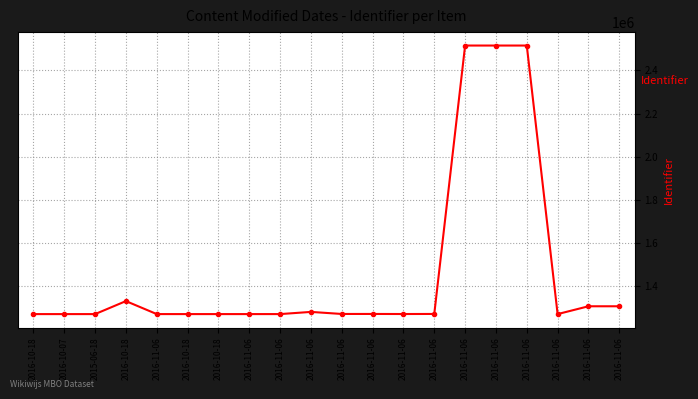

How many values are below 1269547?

10